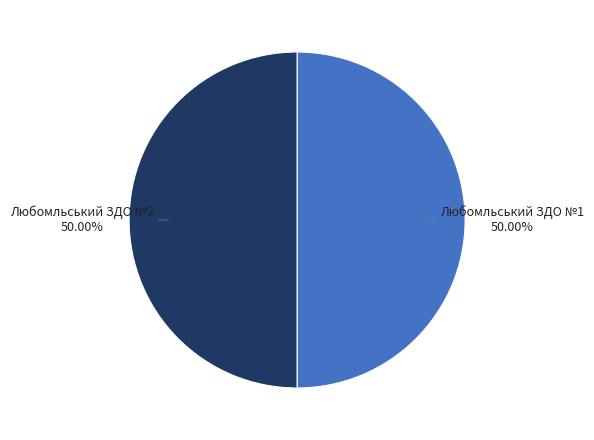

Approximately how many times larger is the value at Любомльський ЗДО №1 compared to Любомльський ЗДО №2?

1.0